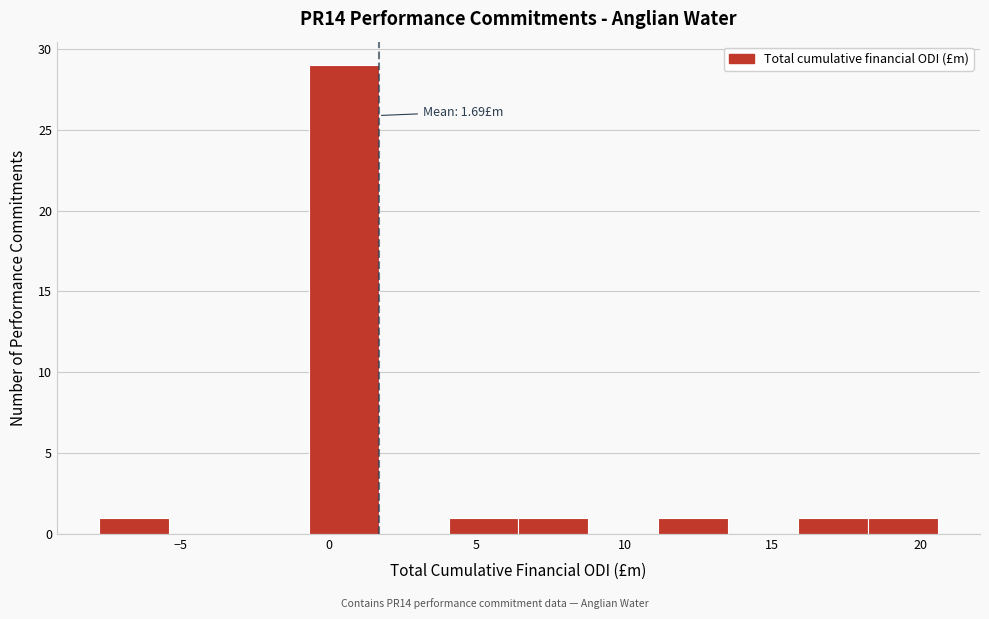

Over which range of the x-axis is the bar tallest?

-0.5 to 1.5